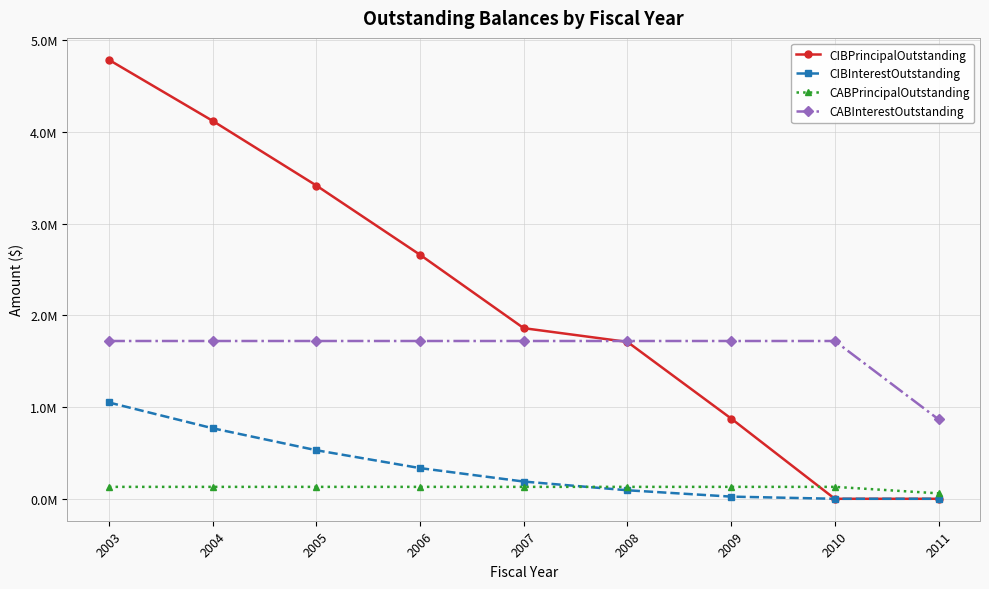

True or false: CIBInterestOutstanding and CABInterestOutstanding intersect in this chart.

False